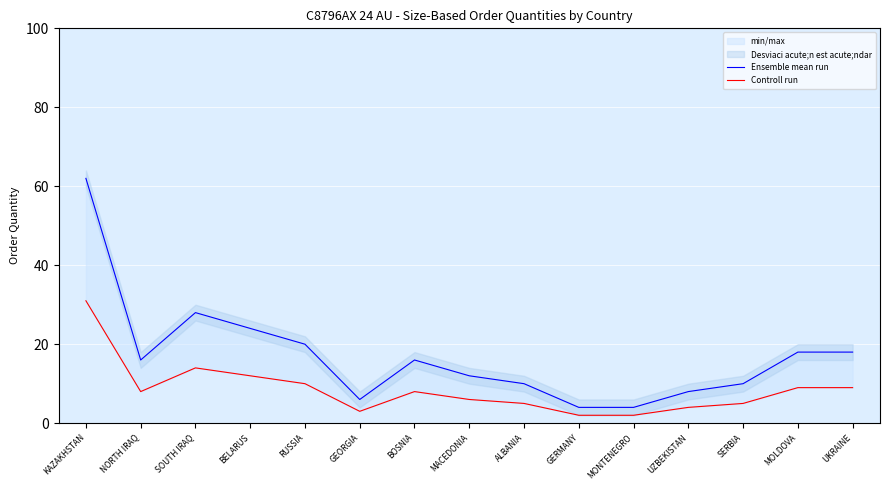

What is the label of the 3rd point from the right?

SERBIA